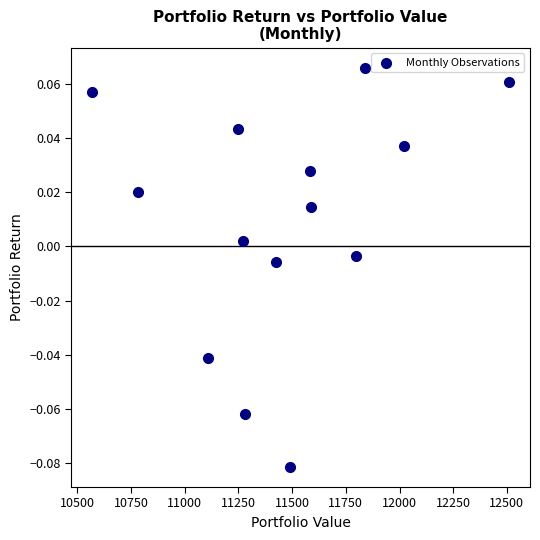

What is the range of X values (max minus min)?

1941.7